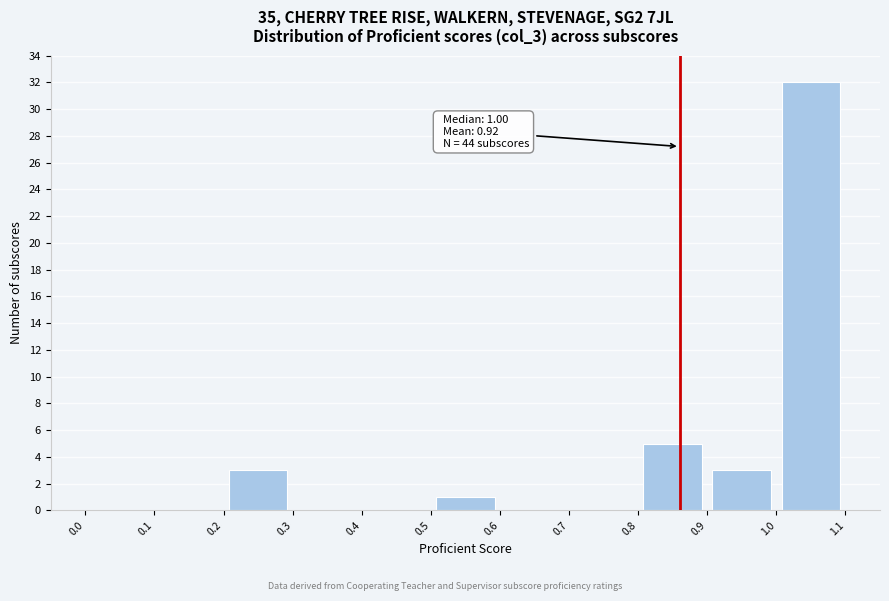

Over which range of the x-axis is the bar tallest?

1.0 to 1.1